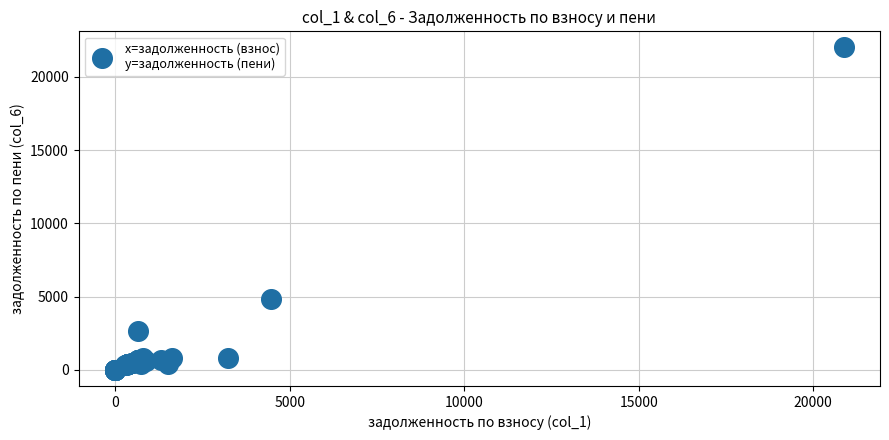

What Y value in the scatter plot is closest to 10999?

4806.9